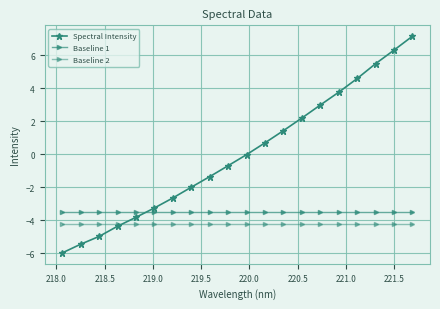

True or false: Baseline 1 and Baseline 2 intersect in this chart.

False